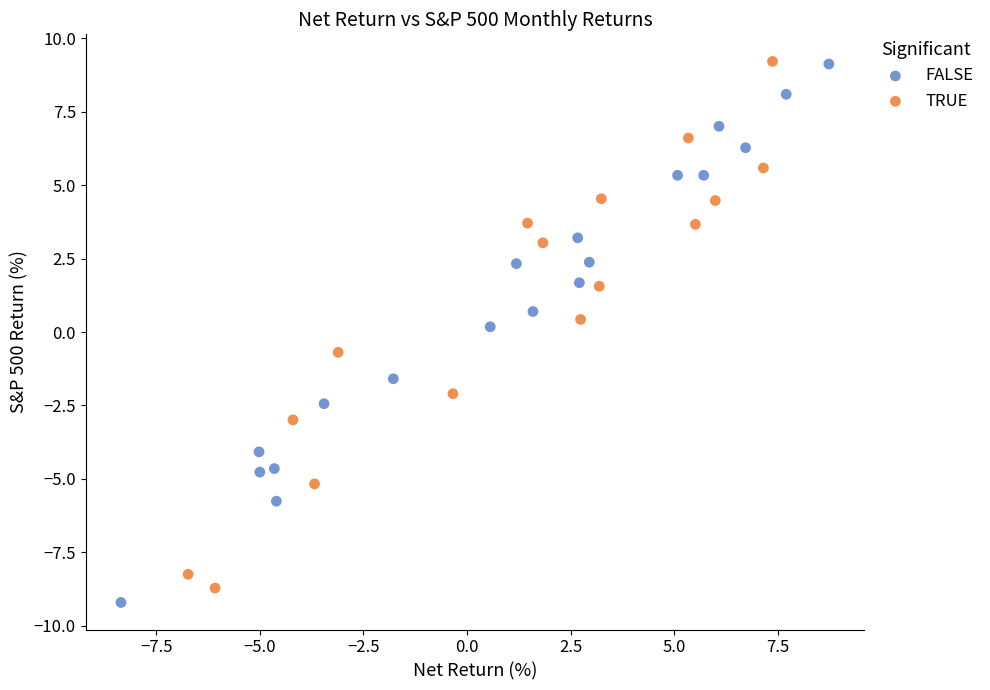

What are all the series names shown in the legend?

FALSE, TRUE